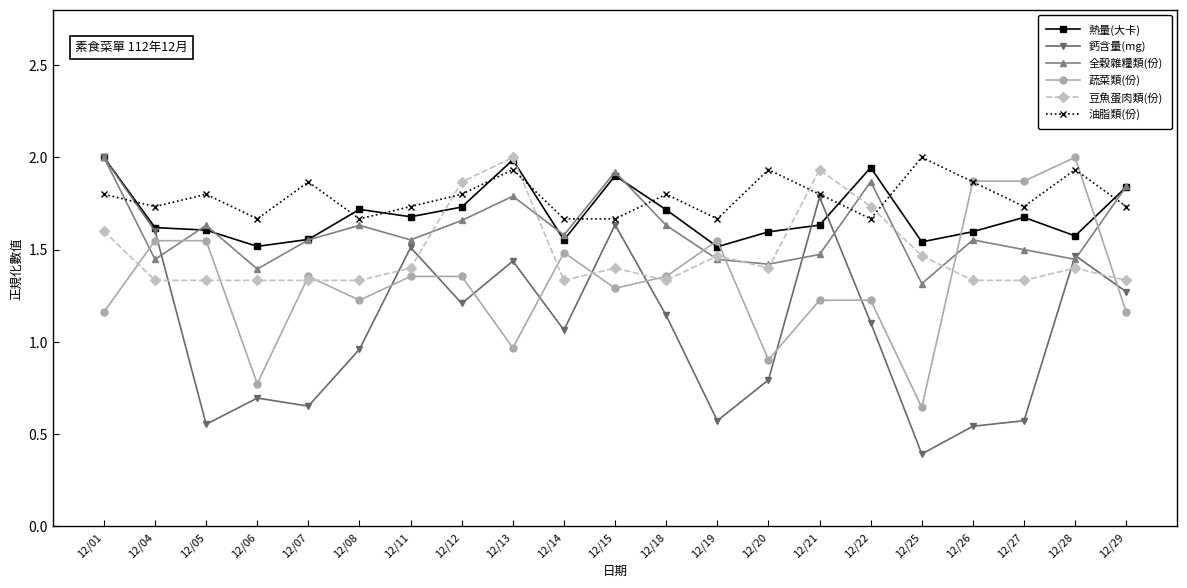

Which series has the largest total across all categories?

油脂類(份)